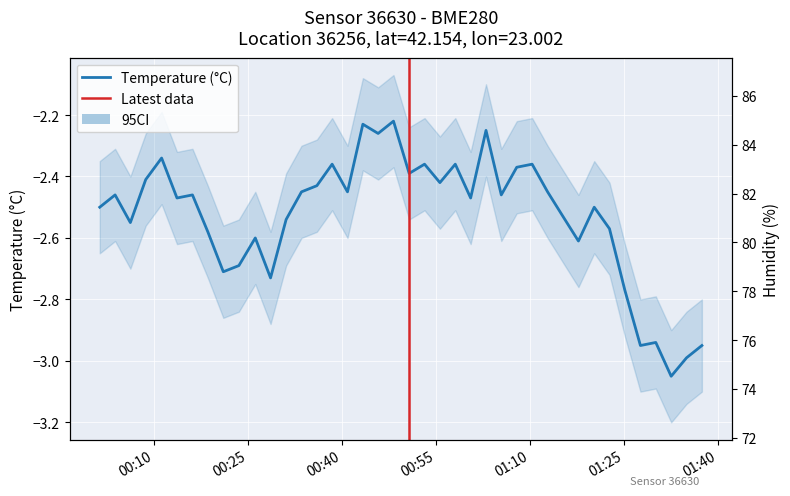

True or false: temperature and humidity cross at least once.

False